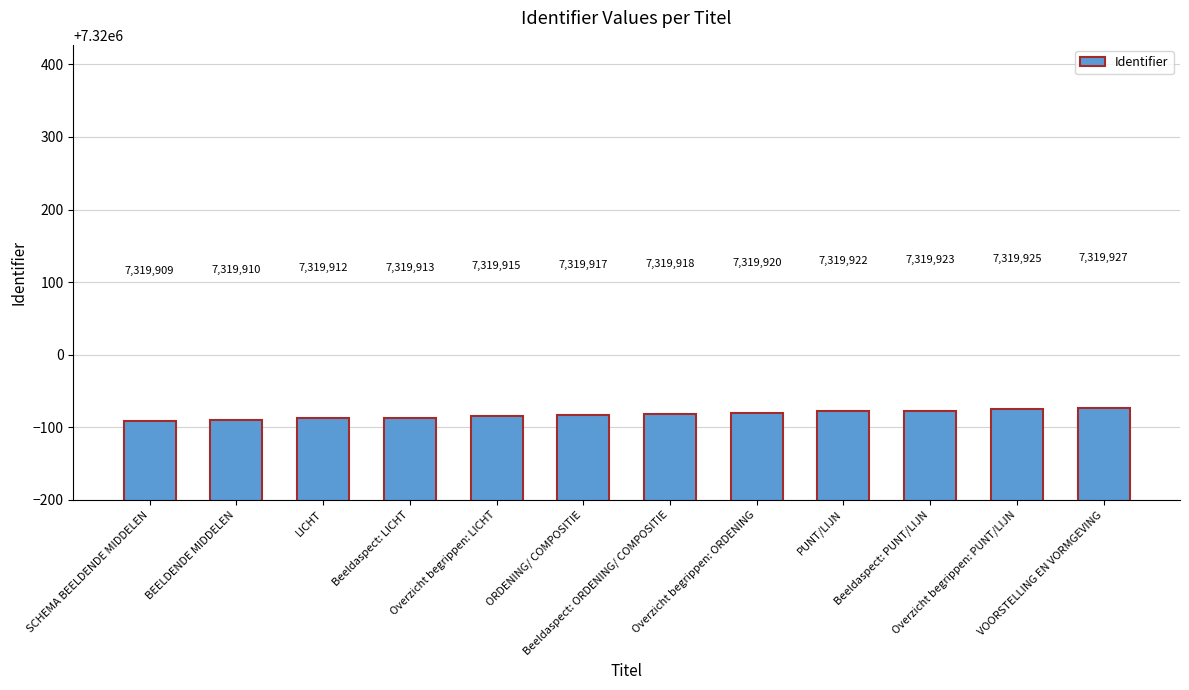

List the labels in order of value, smallest first.

SCHEMA BEELDENDE MIDDELEN, BEELDENDE MIDDELEN, LICHT, Beeldaspect: LICHT, Overzicht begrippen: LICHT, ORDENING/ COMPOSITIE, Beeldaspect: ORDENING/ COMPOSITIE, Overzicht begrippen: ORDENING, PUNT/LIJN, Beeldaspect: PUNT/LIJN, Overzicht begrippen: PUNT/LIJN, VOORSTELLING EN VORMGEVING